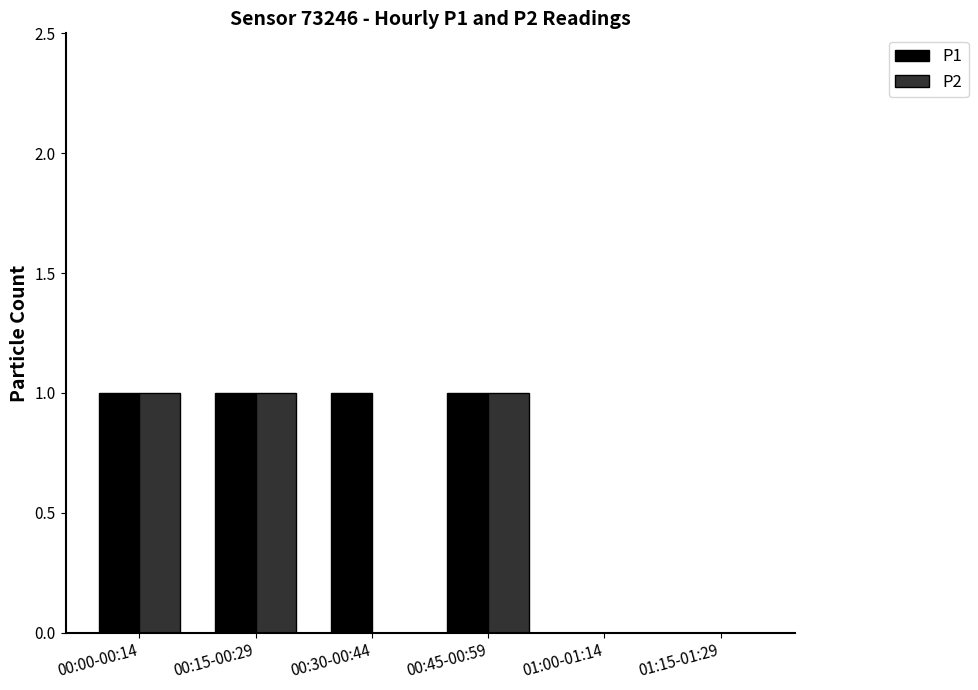

Between 00:30-00:44 and 00:45-00:59, which series saw the biggest shift?

P2